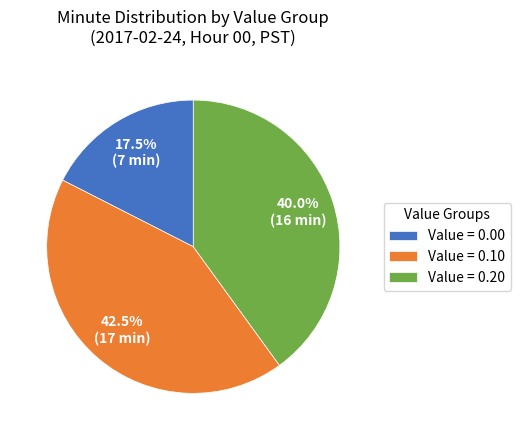

Which slice is the largest?

Value = 0.10